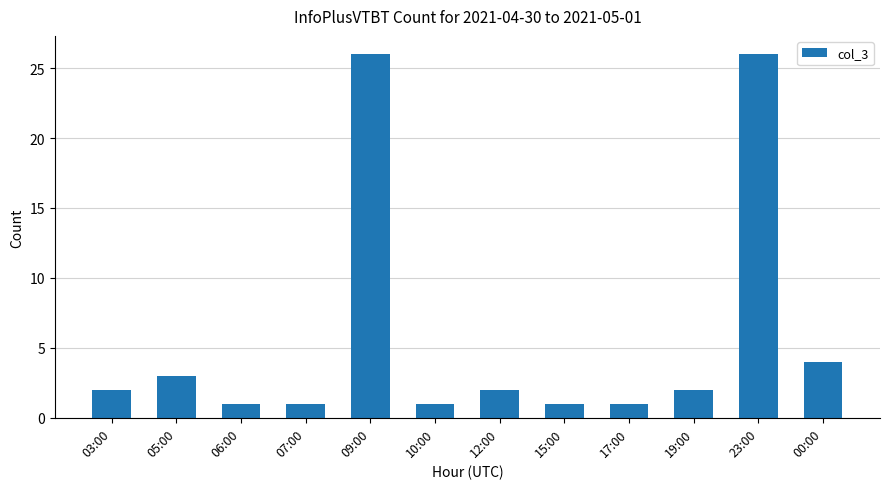

What is the value of the 9th bar from the left?

1